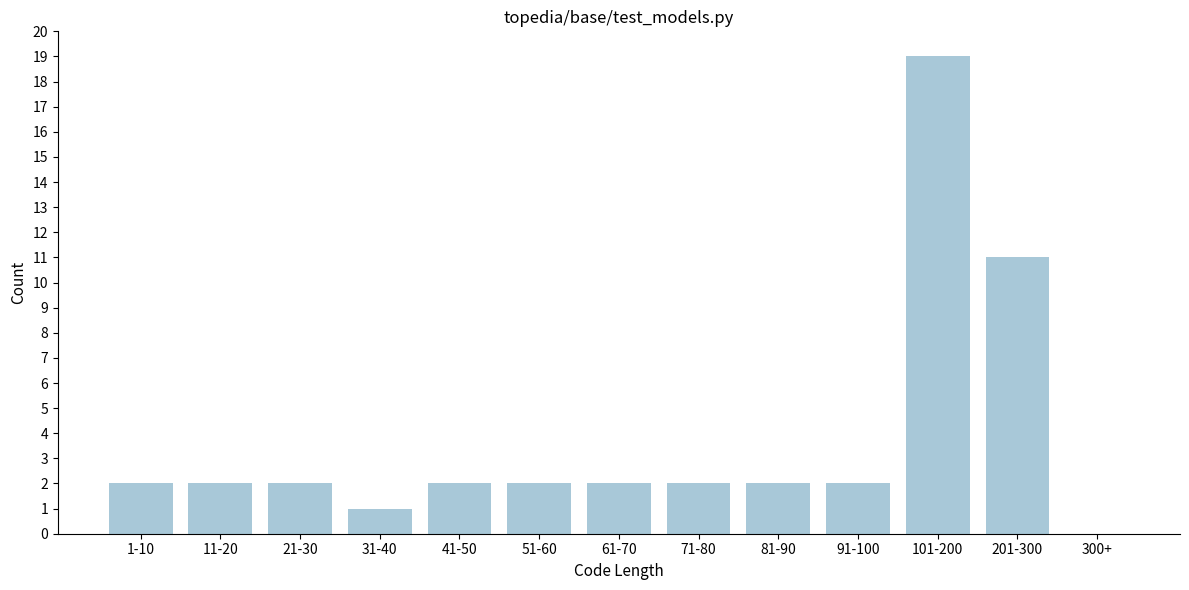

Reading left to right, transcribe all the data shown in this chart.

1-10=2	11-20=2	21-30=2	31-40=1	41-50=2	51-60=2	61-70=2	71-80=2	81-90=2	91-100=2	101-200=19	201-300=11	300+=0